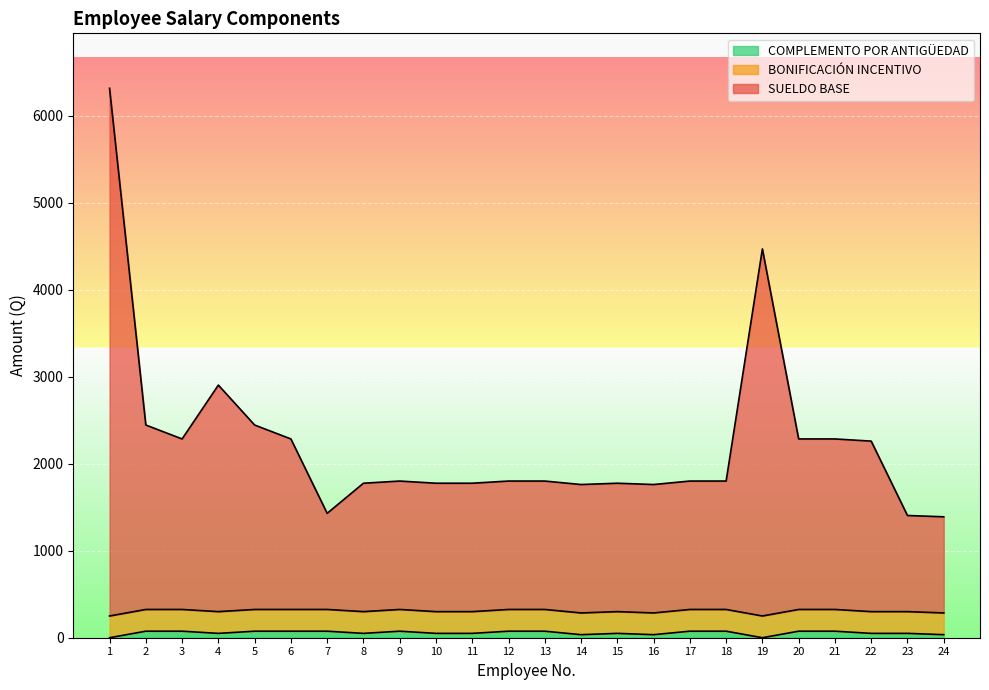

Does the chart display data point markers on the line(s)?

No